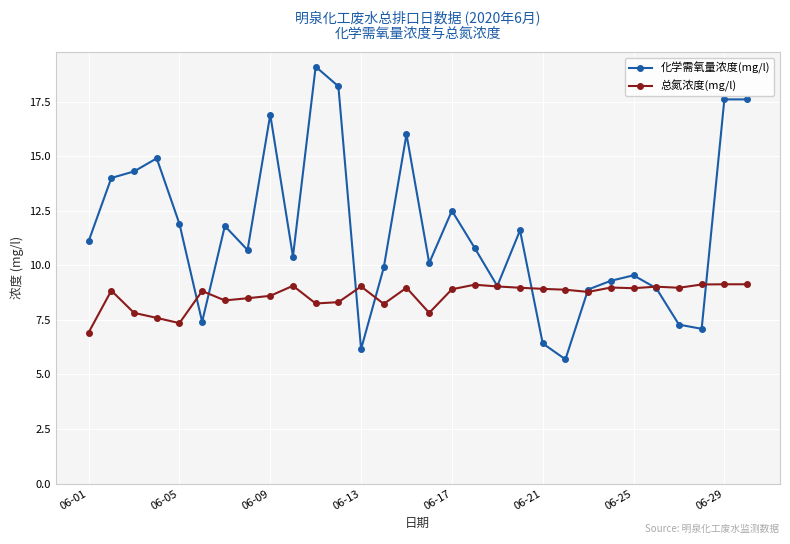

What is the value of the 总氮浓度(mg/l) point at the 29th from the left?

9.1